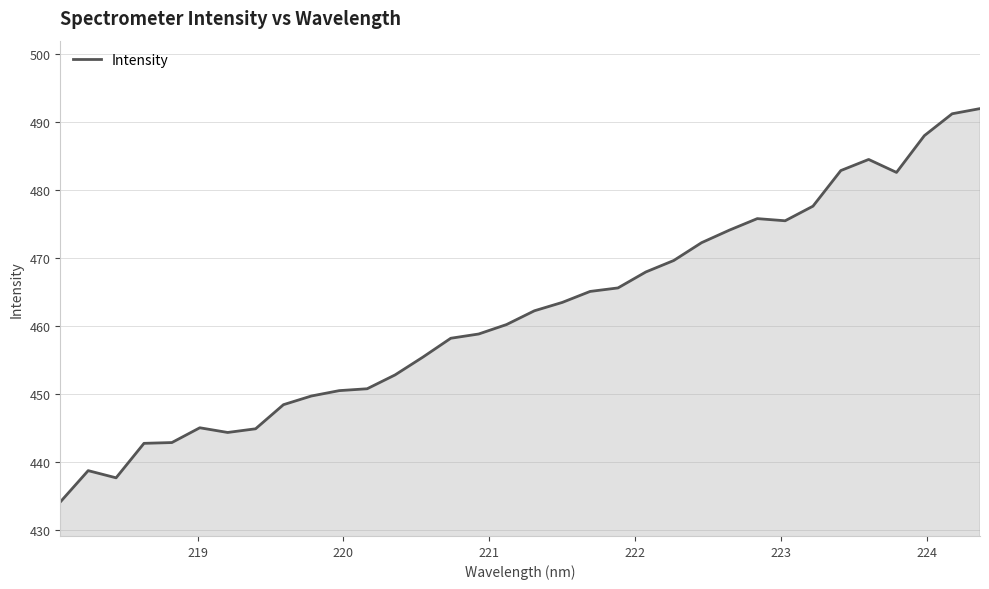

What is the difference between the maximum and minimum values?

57.9